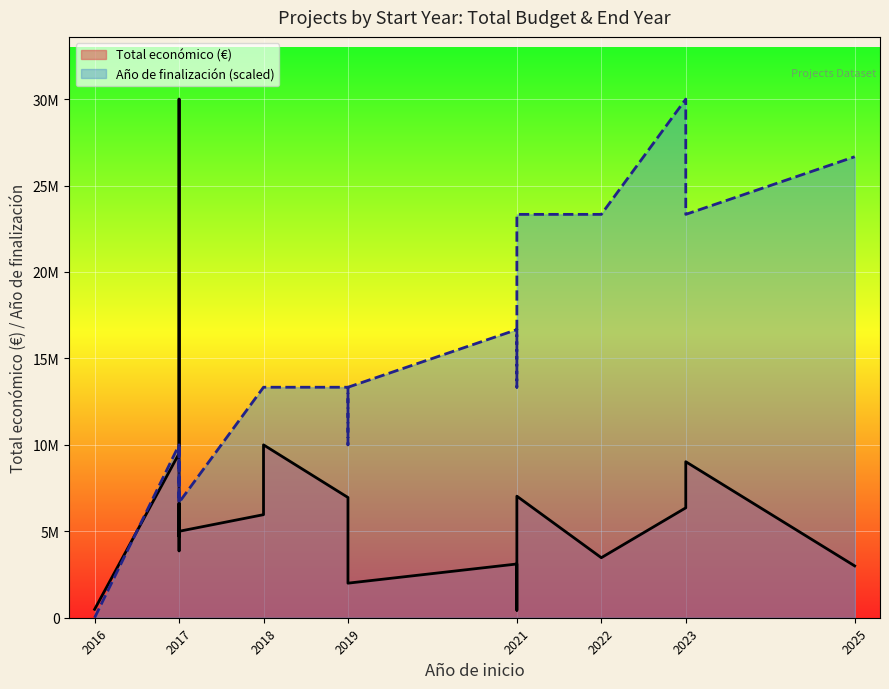

At how many categories does at least one series exceed 13731831?

7